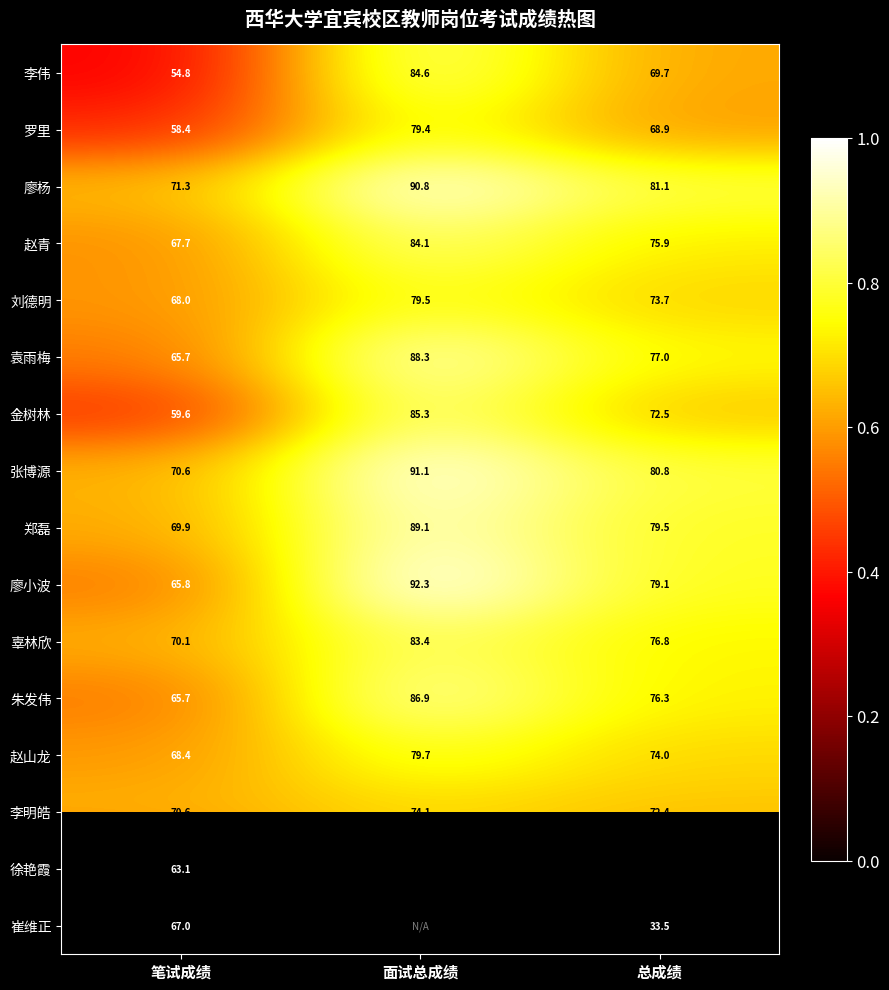

True or false: 张博源 has a value of 1.4 at 面试总成绩.

False